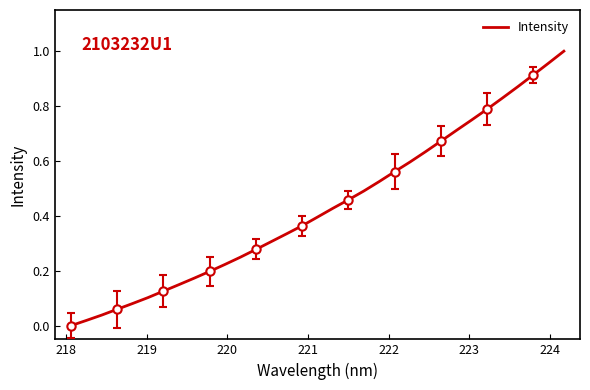

What is the value of the 27th point from the left?

0.7